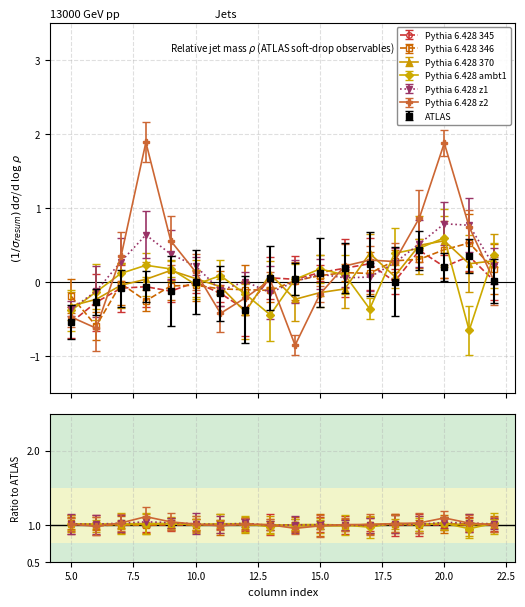

At which category is the sum across all series the highest?

20